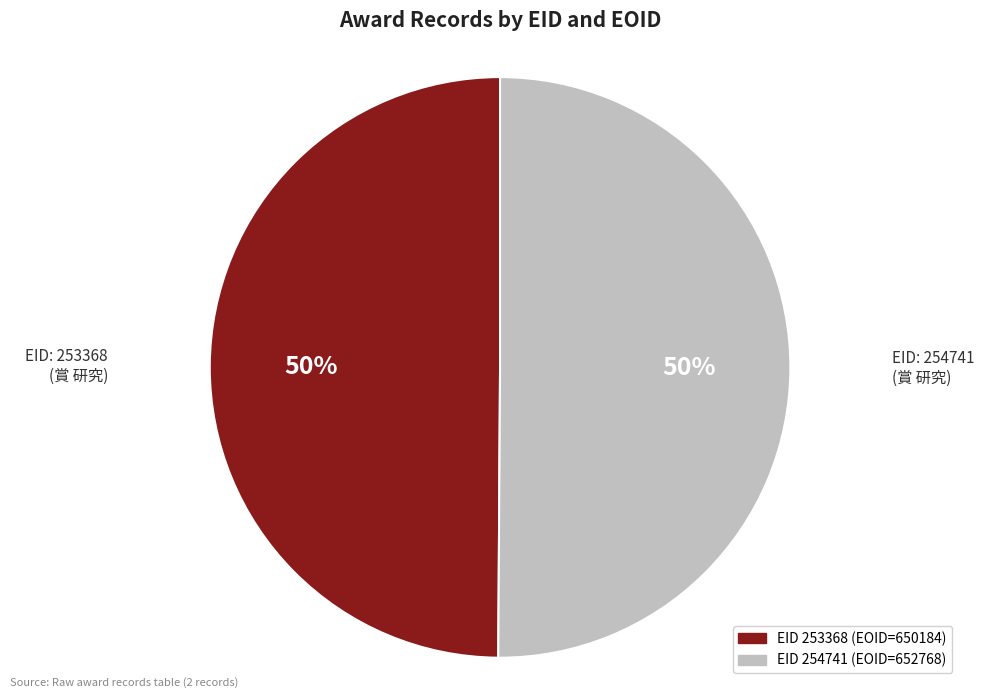

Do EID 254741 (EOID=652768) and EID 253368 (EOID=650184) together represent more than half of the pie?

Yes